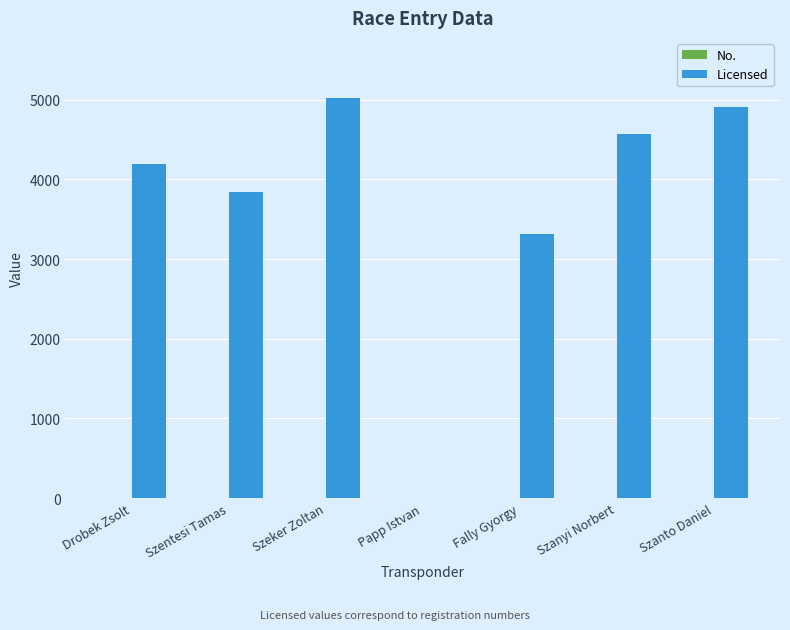

Between Szentesi Tamas and Fally Gyorgy, which series saw the biggest shift?

Licensed